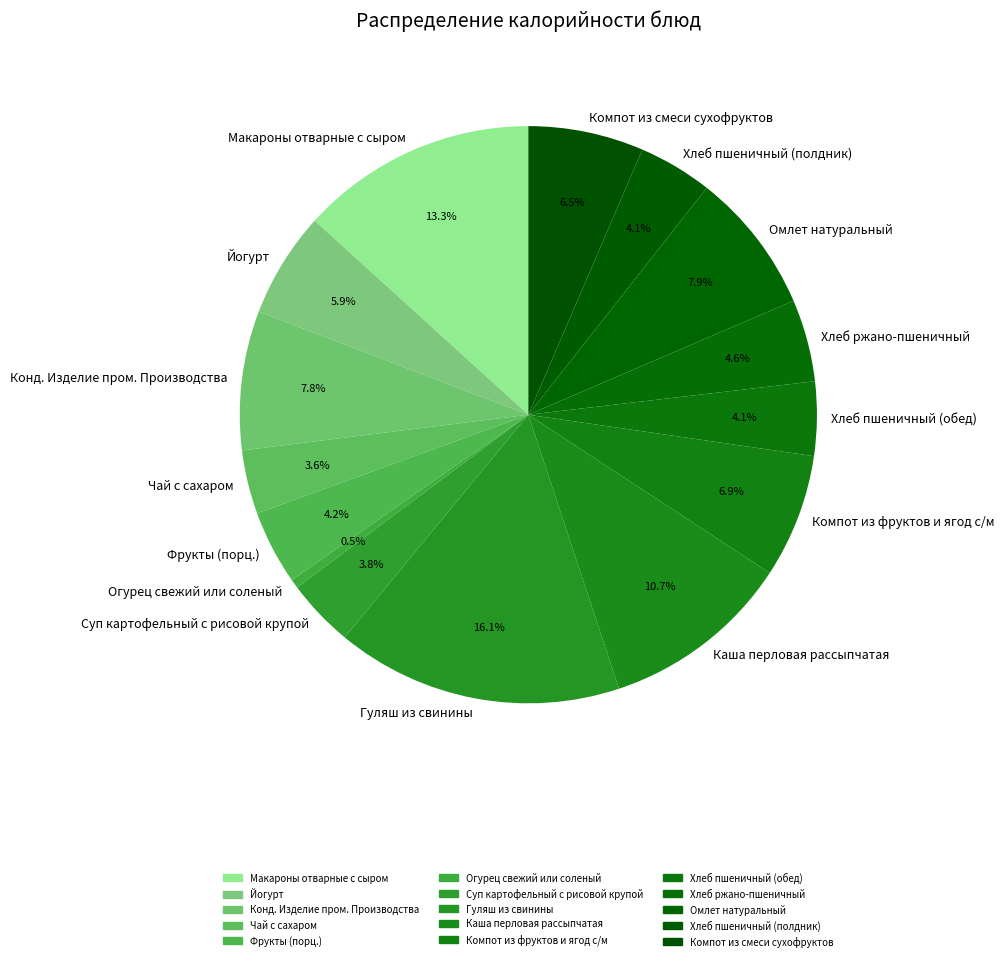

To the nearest percent, what is the combined percentage of Хлеб пшеничный (обед) and Компот из фруктов и ягод с/м?

11%